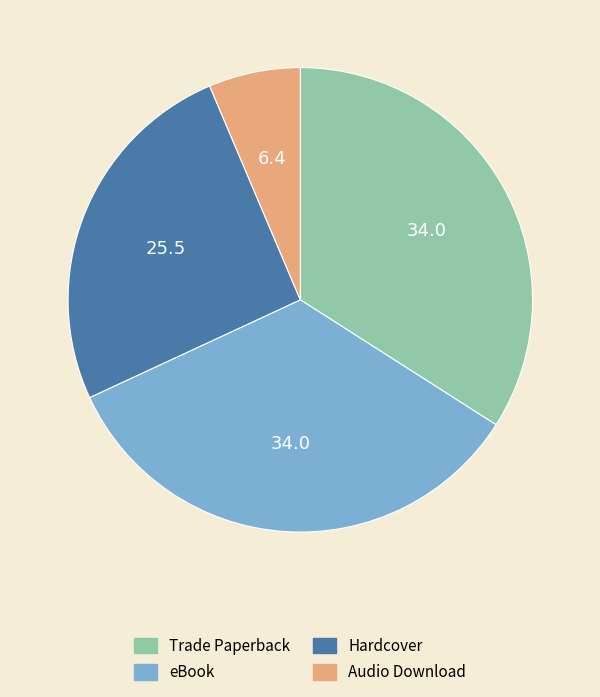

True or false: Hardcover accounts for 26% of the total.

True